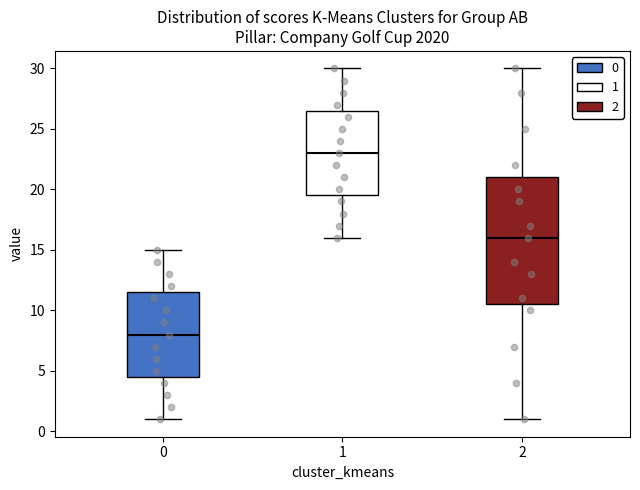

Where is the upper edge of the box at x = 0 on the y-axis? The values are not printed on the chart, so give them approximately, as read against the axis.

11.5